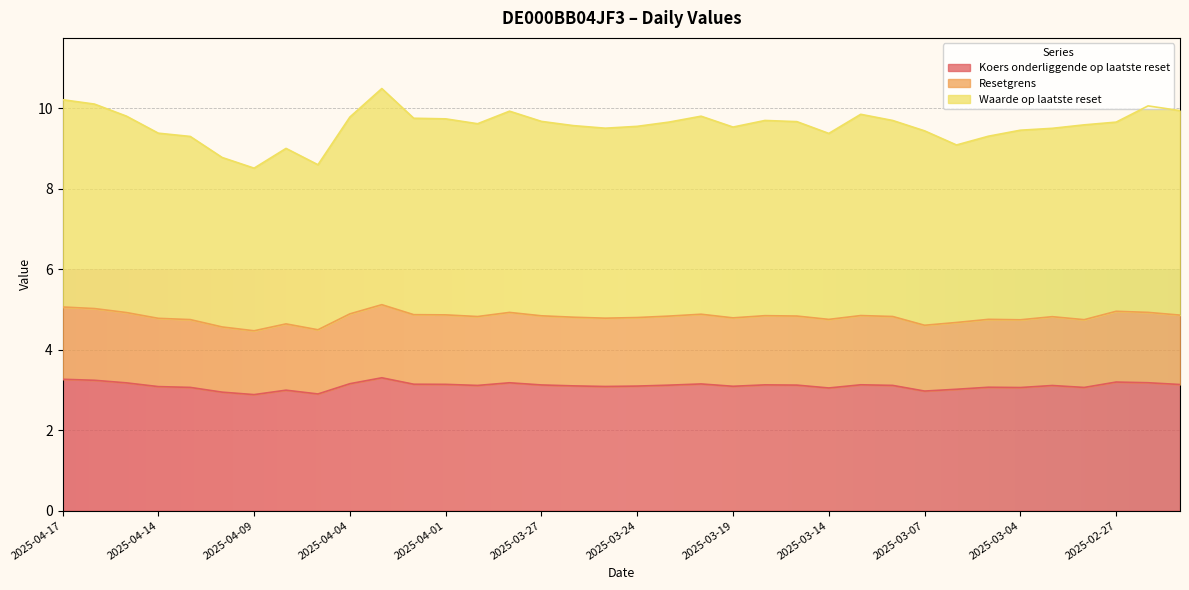

Which series has the largest range (max minus min)?

Waarde op laatste reset